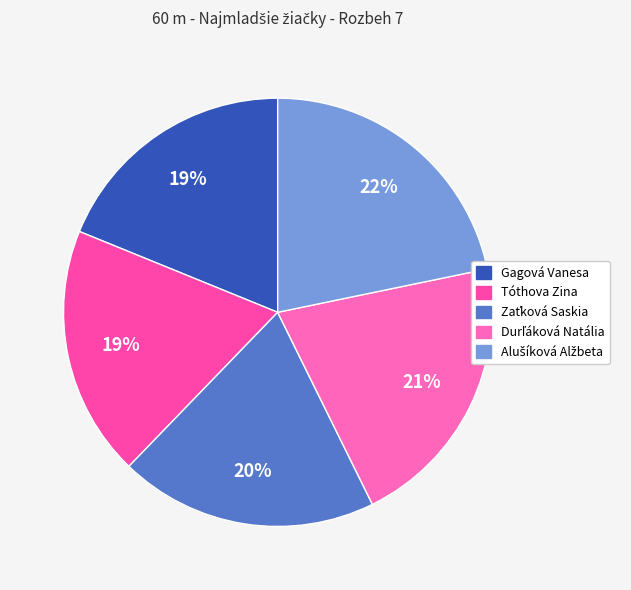

What is the total percentage of Zaťková Saskia and Tóthova Zina?

38.5%